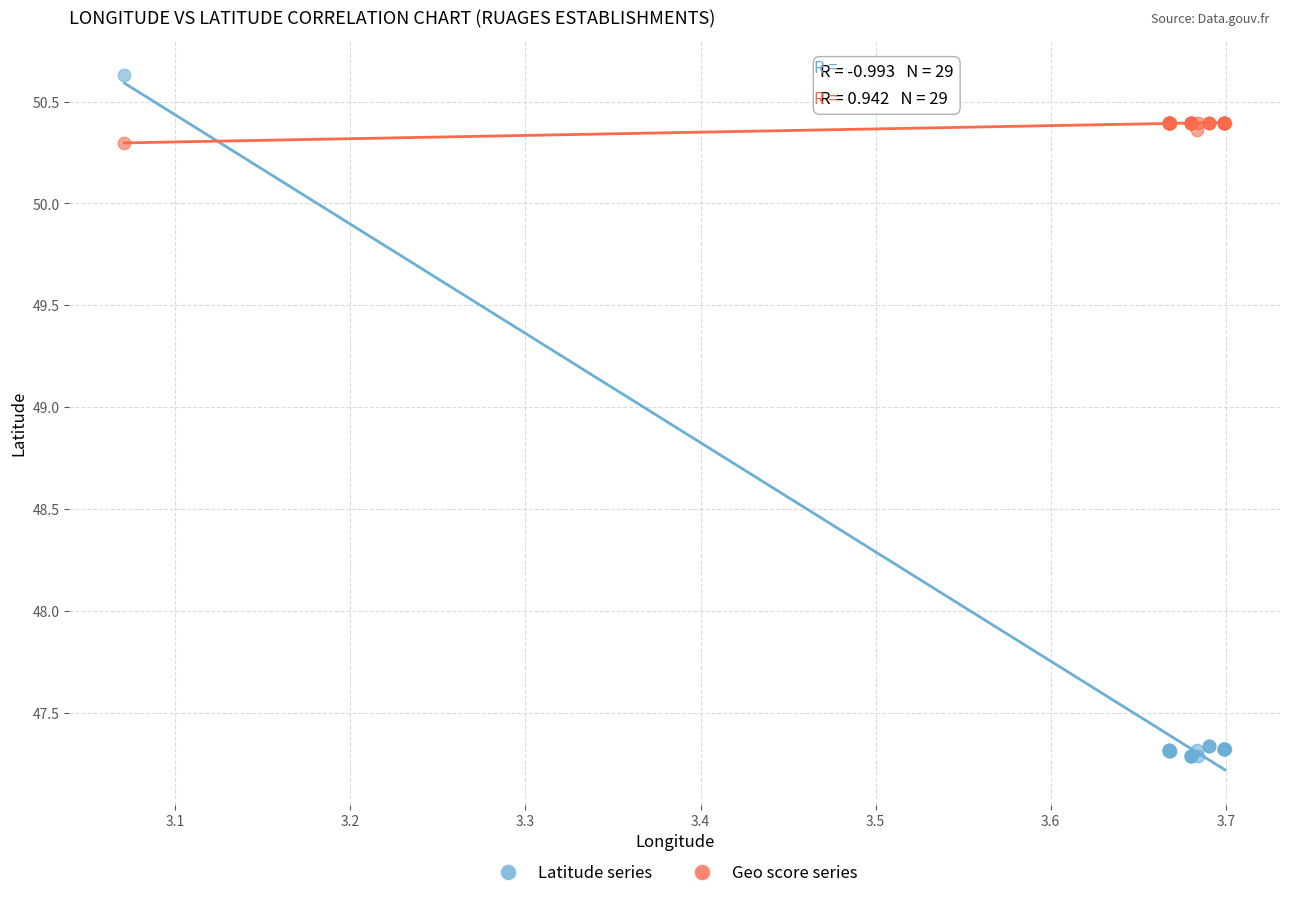

Which series contains the lowest Y value?

Latitude series